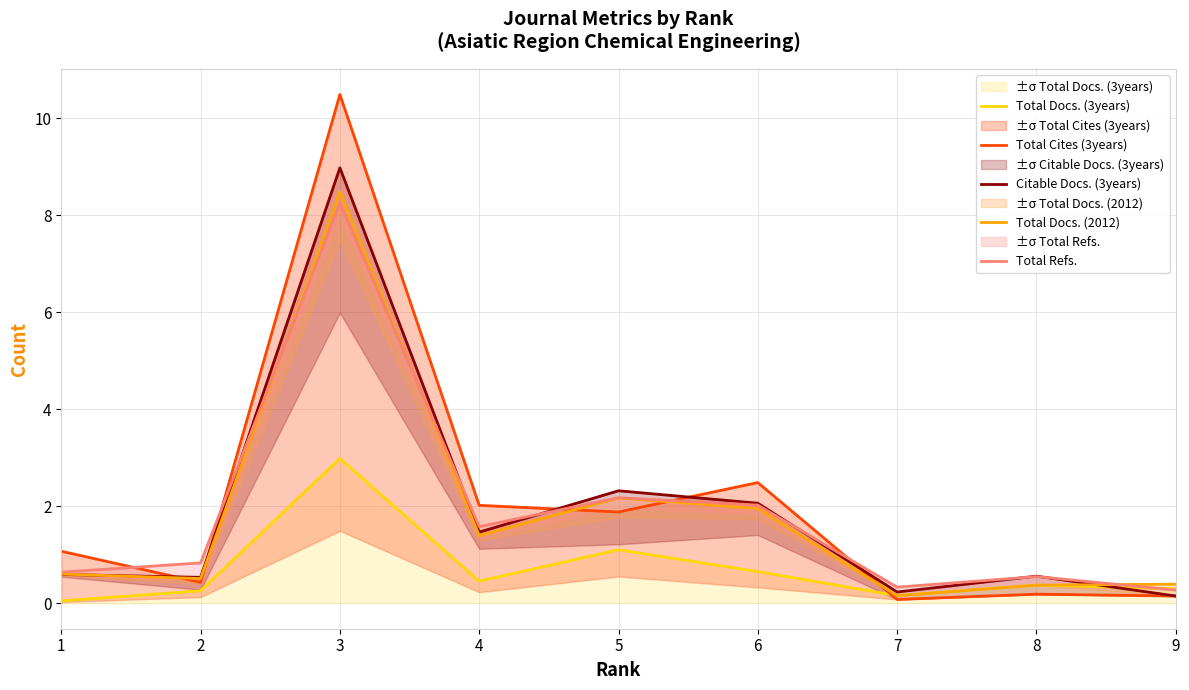

Where is the first local minimum for Total Docs. (3years)?

4